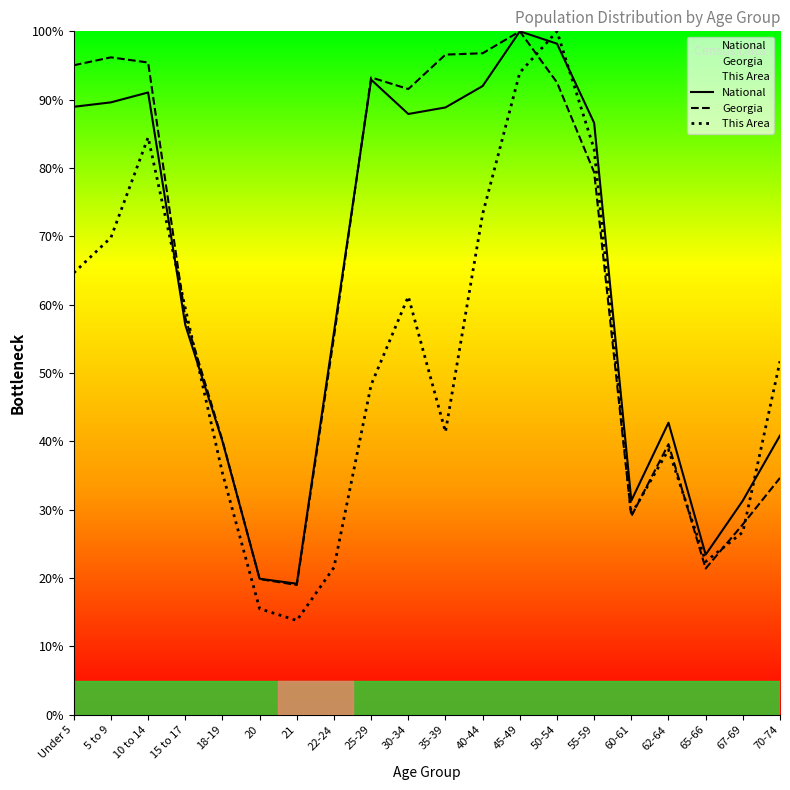

How many categories are shown in the chart?

20